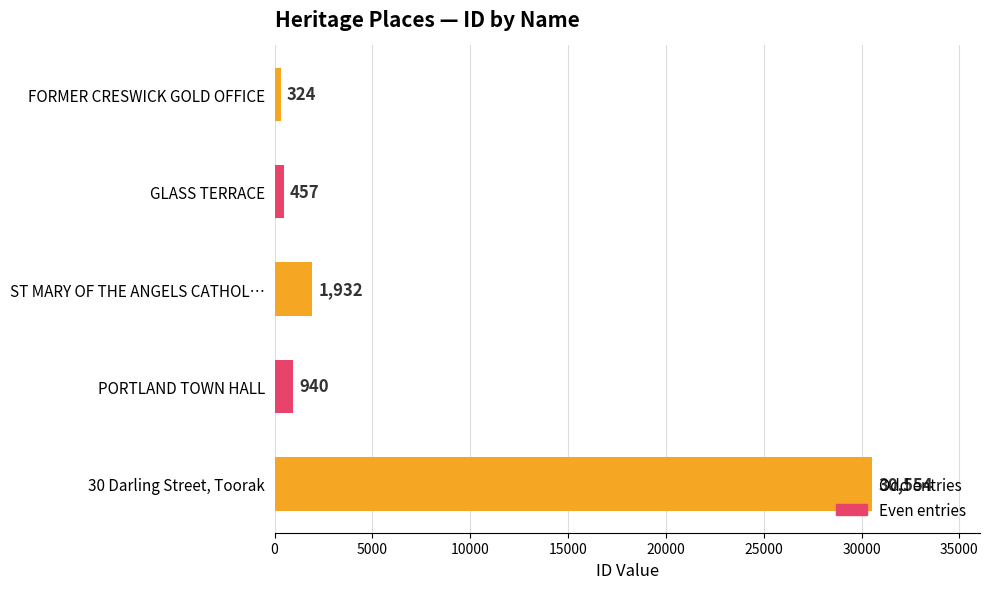

List the labels in order of value, smallest first.

FORMER CRESWICK GOLD OFFICE, GLASS TERRACE, PORTLAND TOWN HALL, ST MARY OF THE ANGELS CATHOL…, 30 Darling Street, Toorak